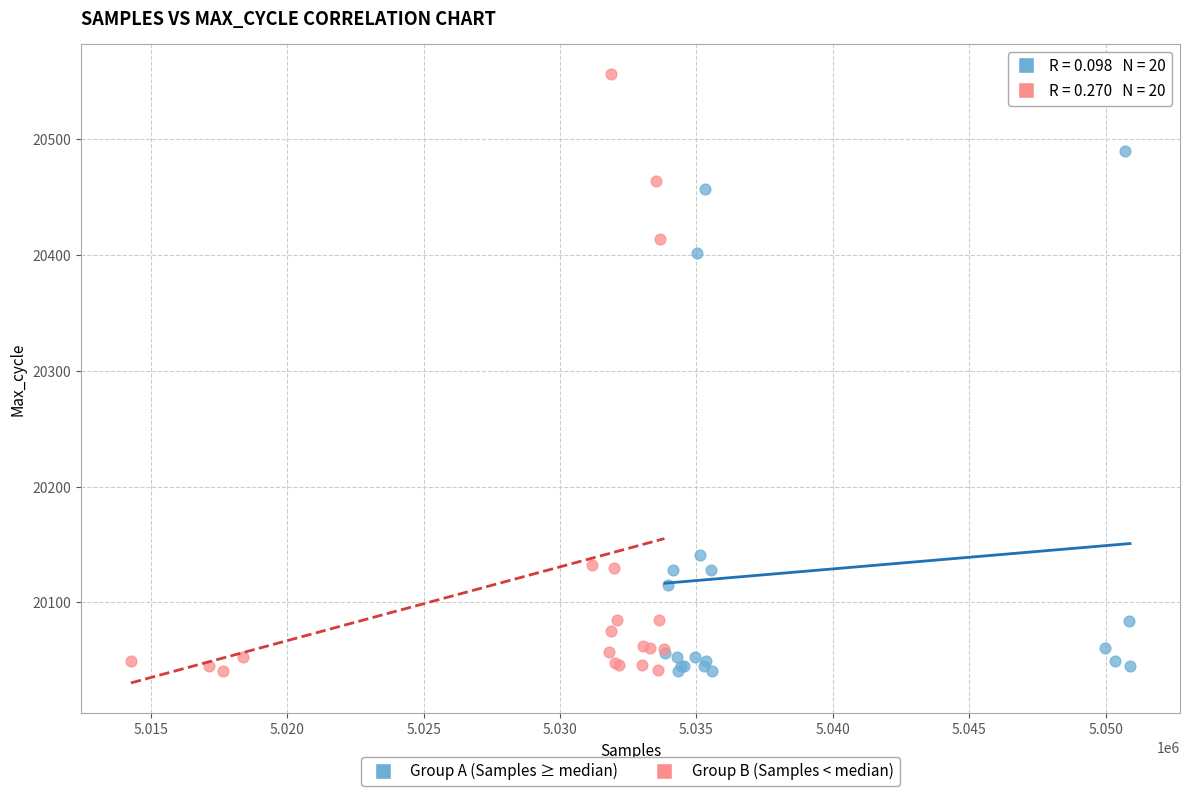

Which series contains the highest Y value?

Group B (Samples < median)